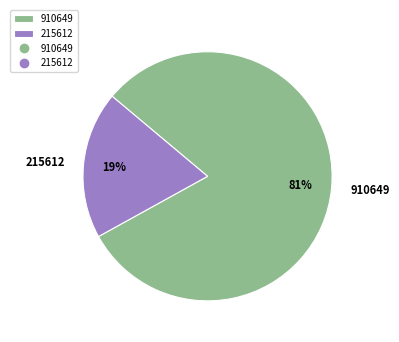

To the nearest percent, what is the difference between the largest and smallest slice percentages?

62%